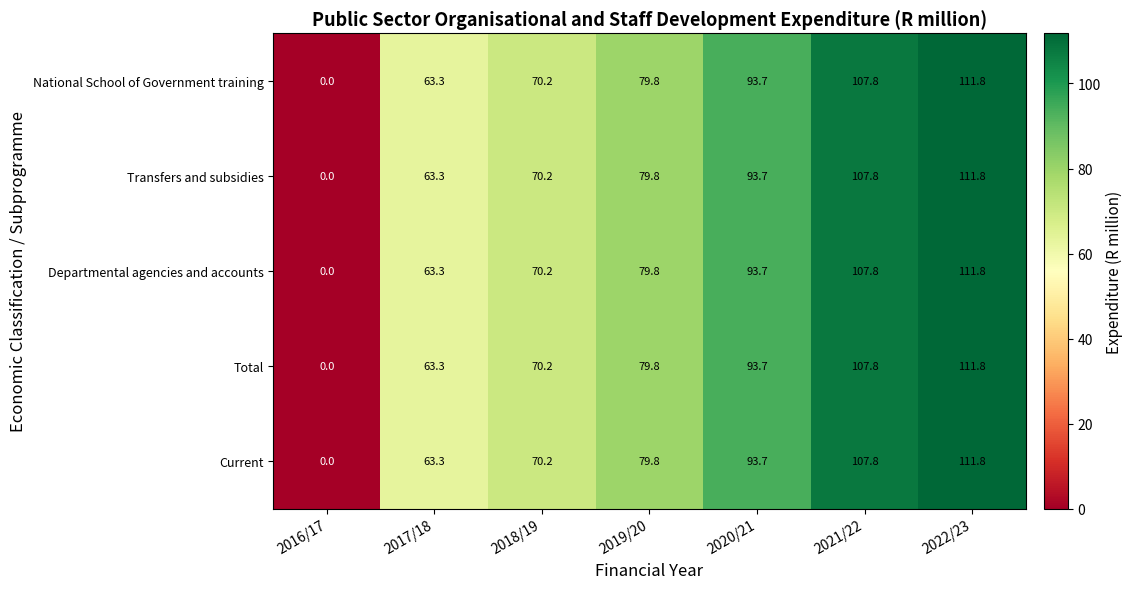

At which label is Transfers and subsidies closest to 55?

2017/18